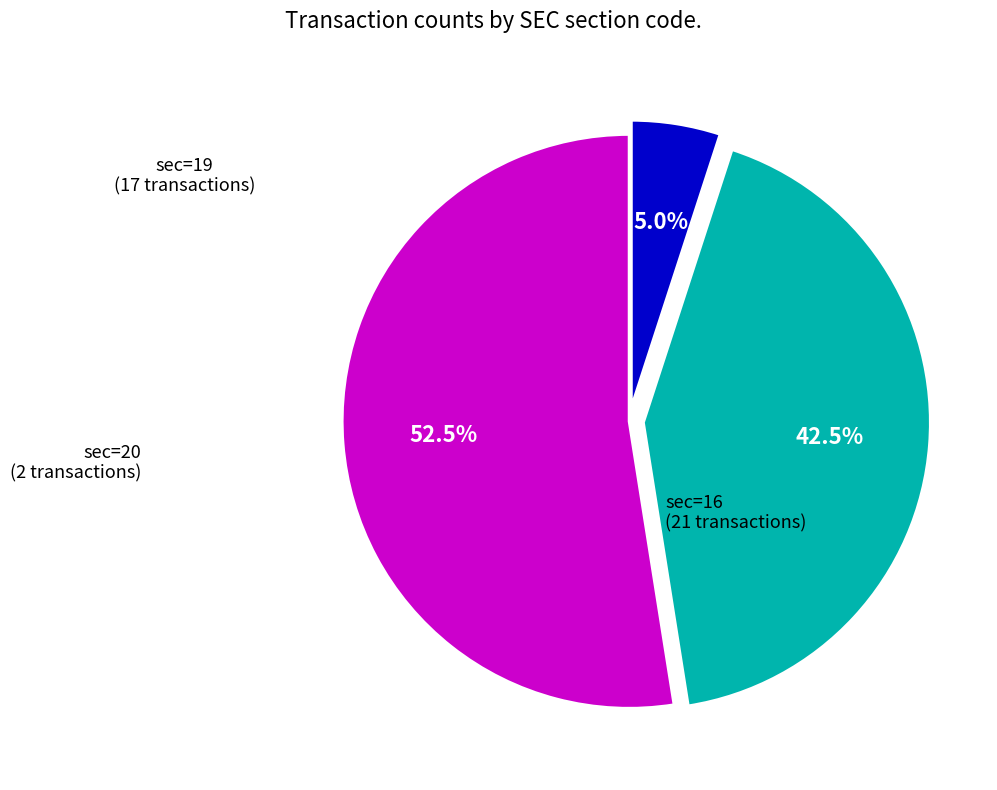

Count the number of slices in the pie.

3